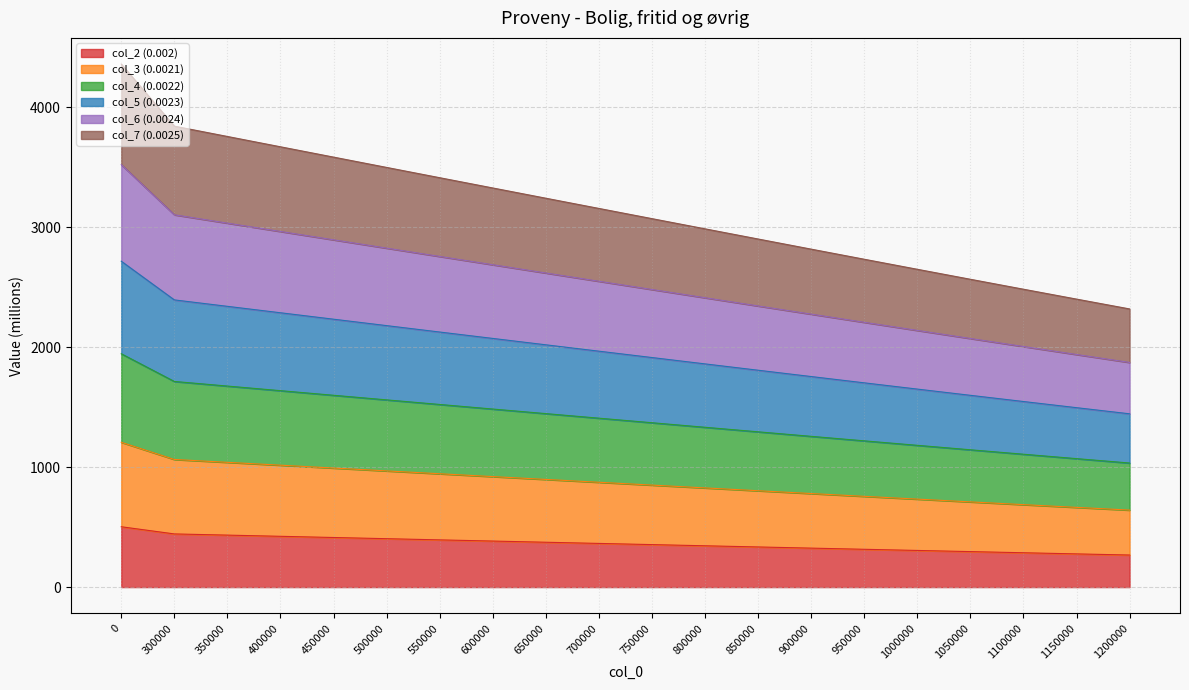

The value of col_2 (0.002) at 1050000 is 295.9. True or false?

True